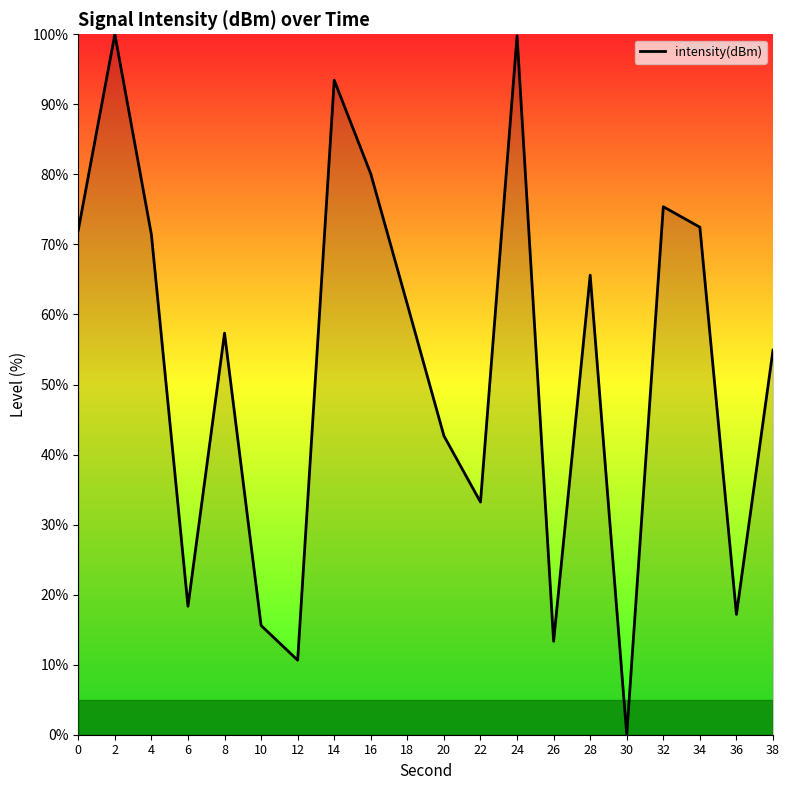

What is the greatest value displayed?

100.0